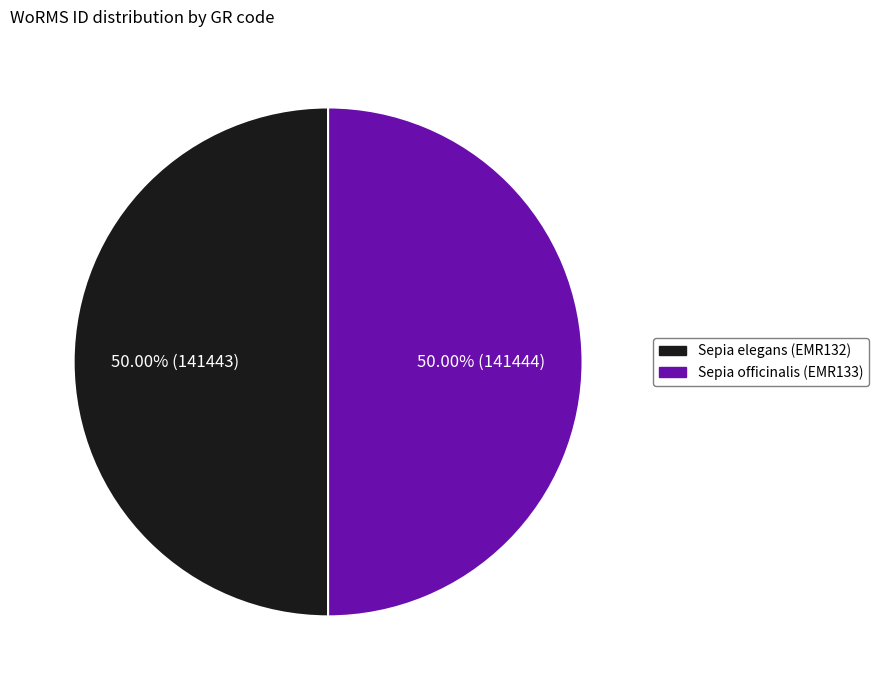

Combined, do Sepia officinalis (EMR133) and Sepia elegans (EMR132) account for over 50%?

Yes